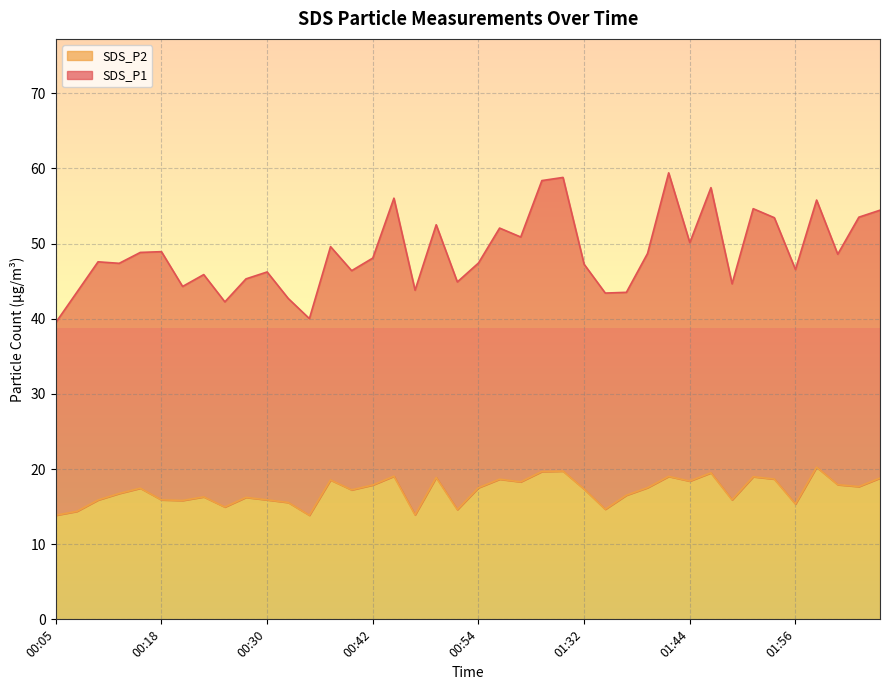

Count the number of categories in the chart.

40